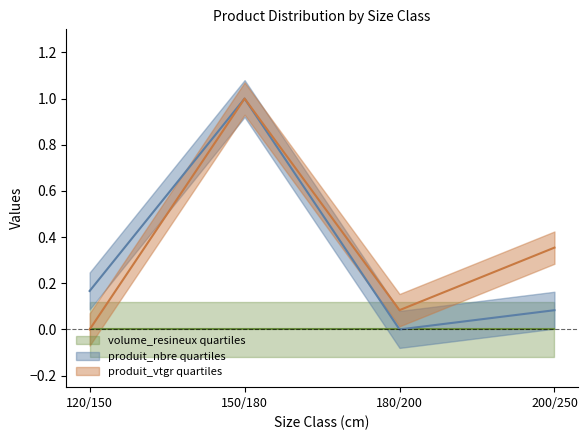

The produit_nbre series shows 1.0 at 150/180. True or false?

True